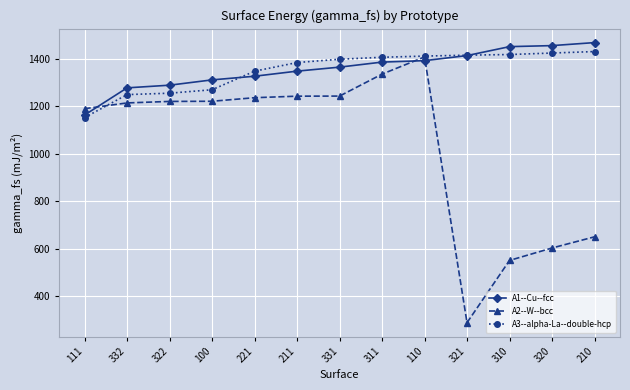

Which label corresponds to the smallest value in the chart?

321